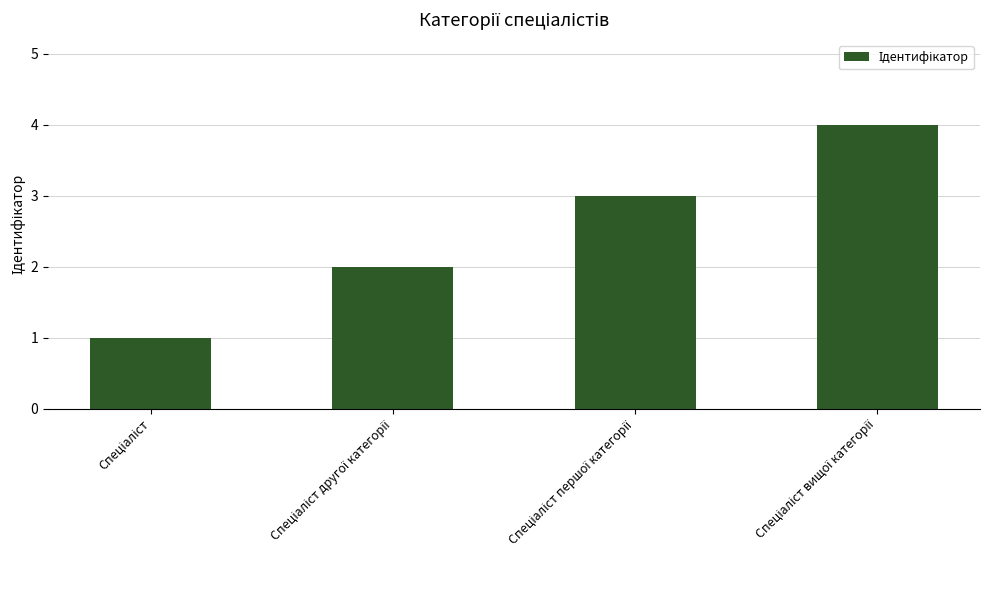

What is the sum of all values?

10